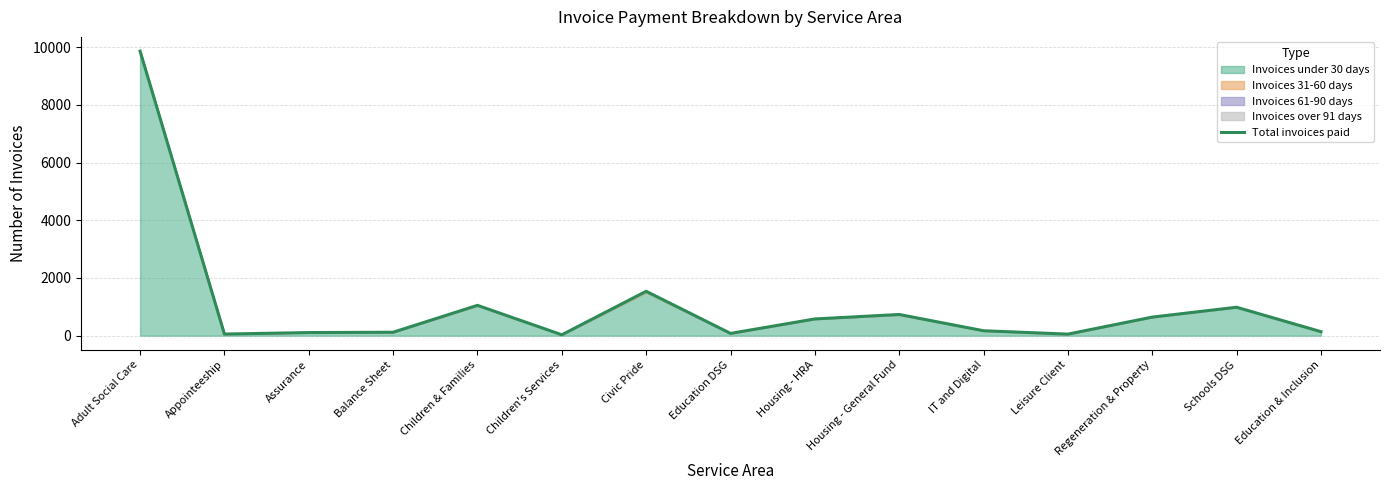

What position from the left is Education & Inclusion?

15